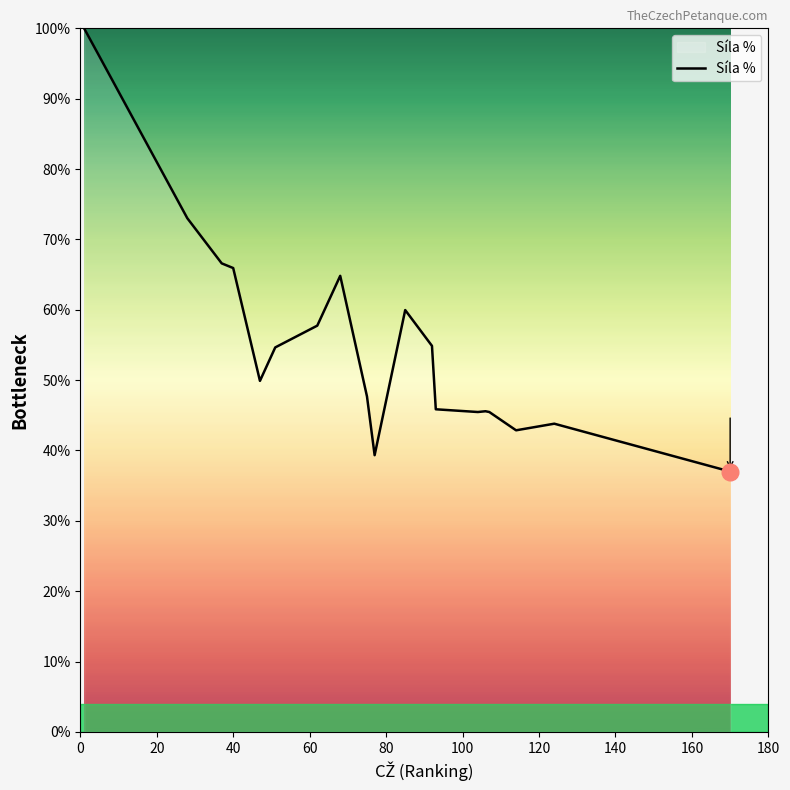

What is the difference between the maximum and minimum values?

63.0